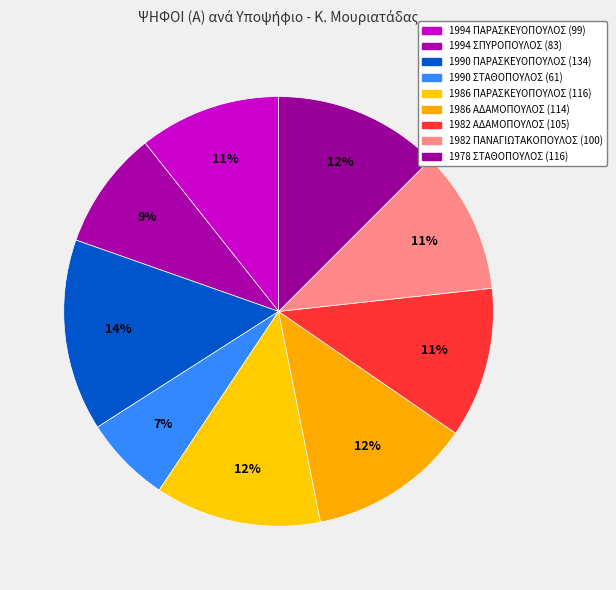

To the nearest percent, what percentage of the pie is 1994 ΣΠΥΡΟΠΟΥΛΟΣ?

9%